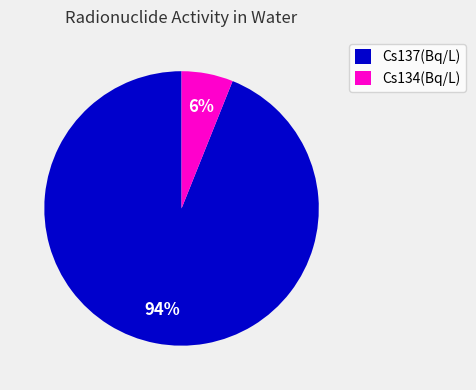

To the nearest percent, what percentage of the pie is Cs137(Bq/L)?

94%